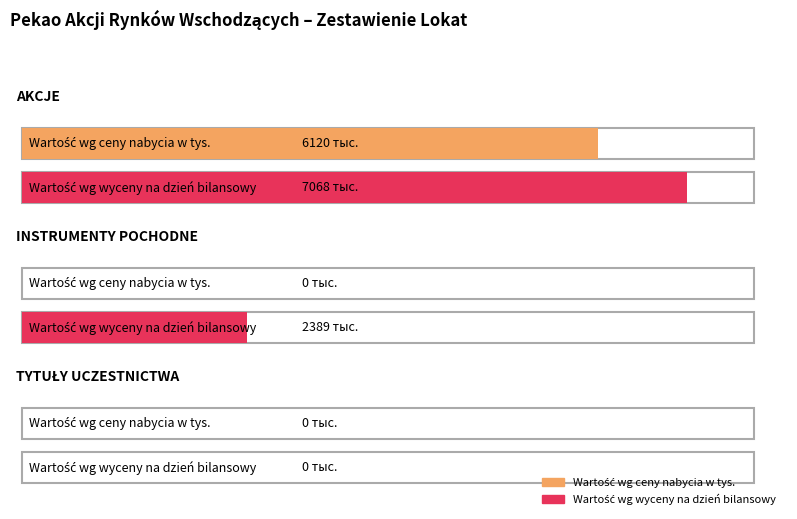

Rank the categories by Wartość wg wyceny na dzień bilansowy value from lowest to highest.

TYTUŁY UCZESTNICTWA, INSTRUMENTY POCHODNE, AKCJE